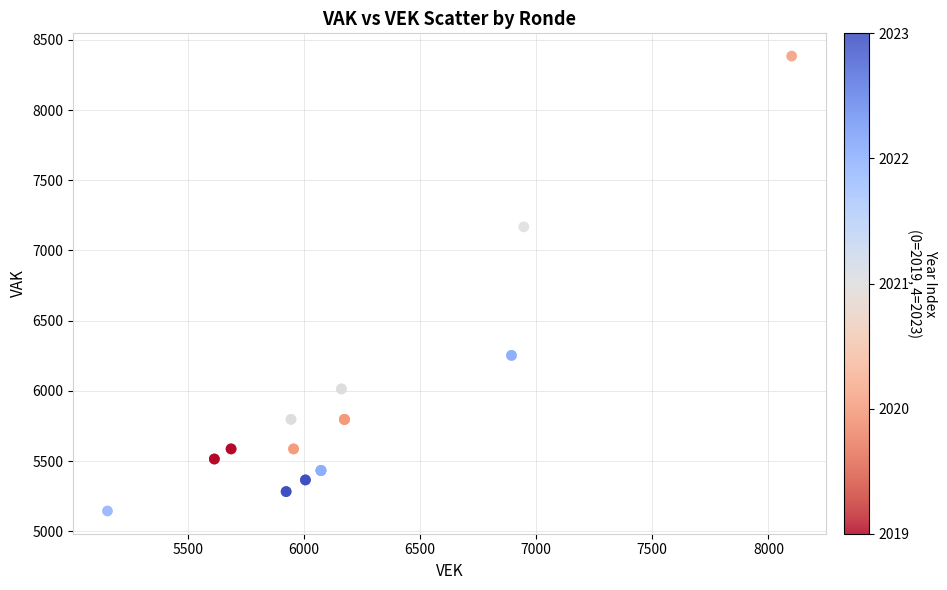

What Y value in the scatter plot is closest to 6764?

7168